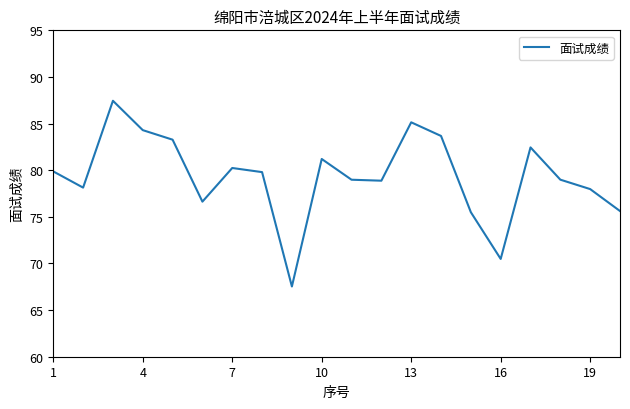

What is the greatest value displayed?

87.4